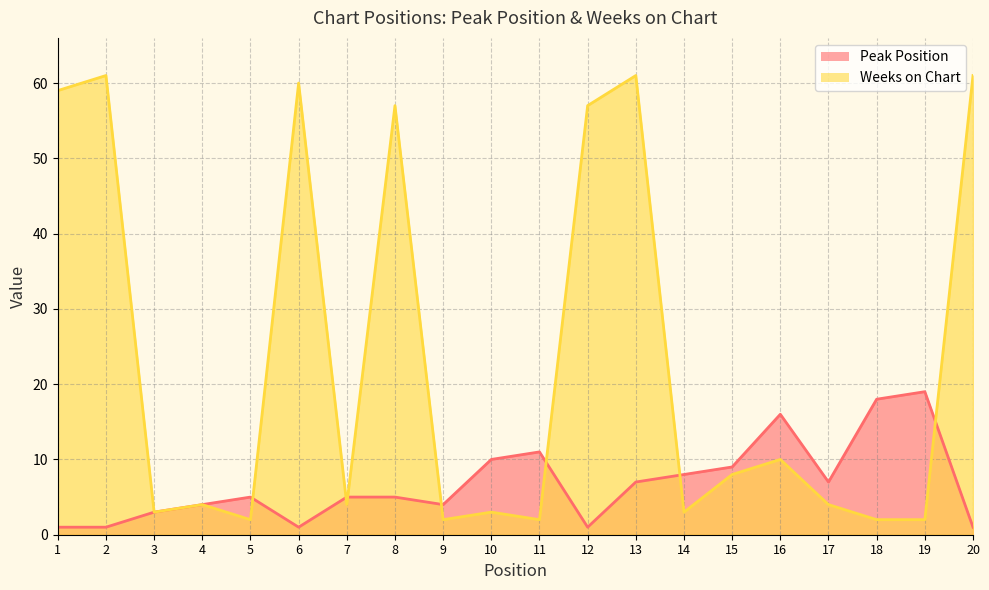

Count the number of data series in this chart.

2